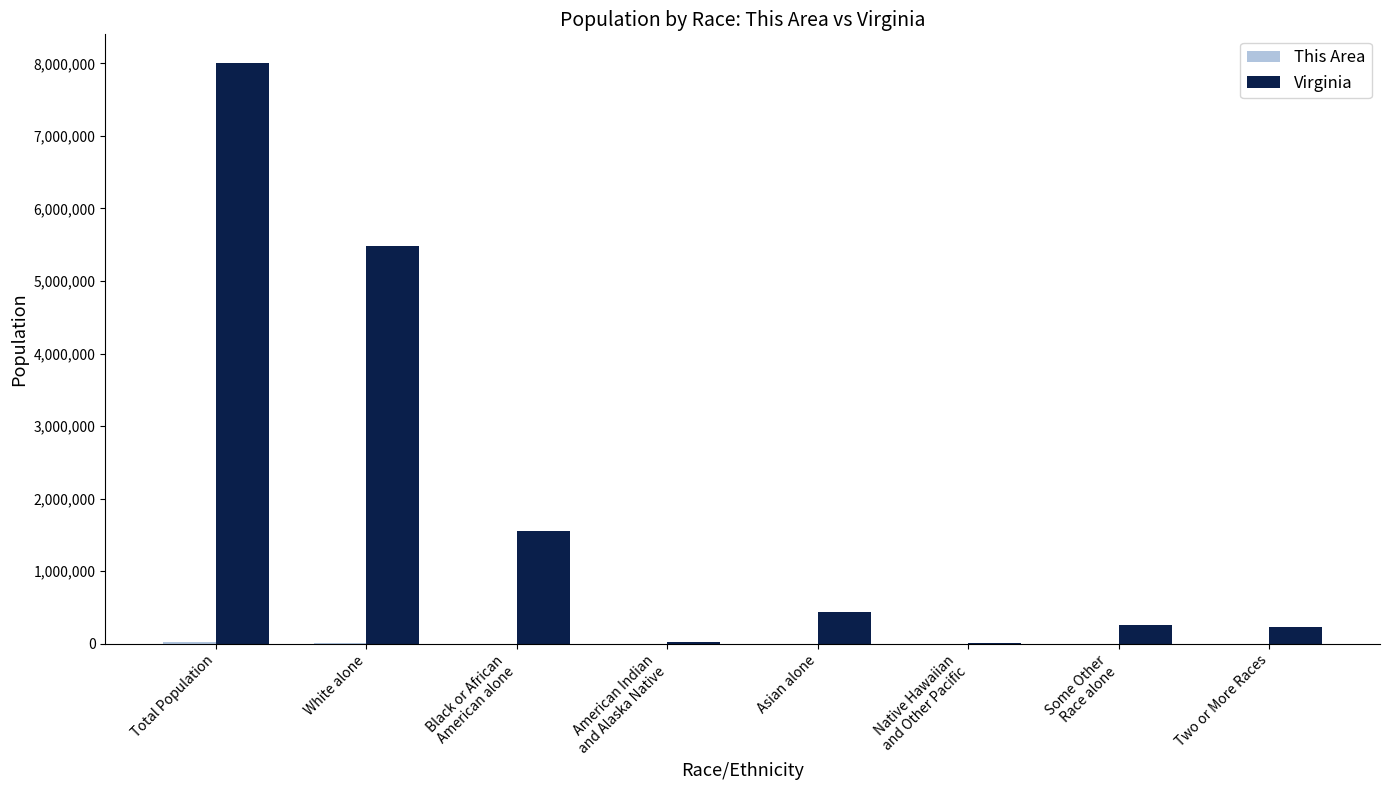

What is the maximum value for Virginia?

8001024